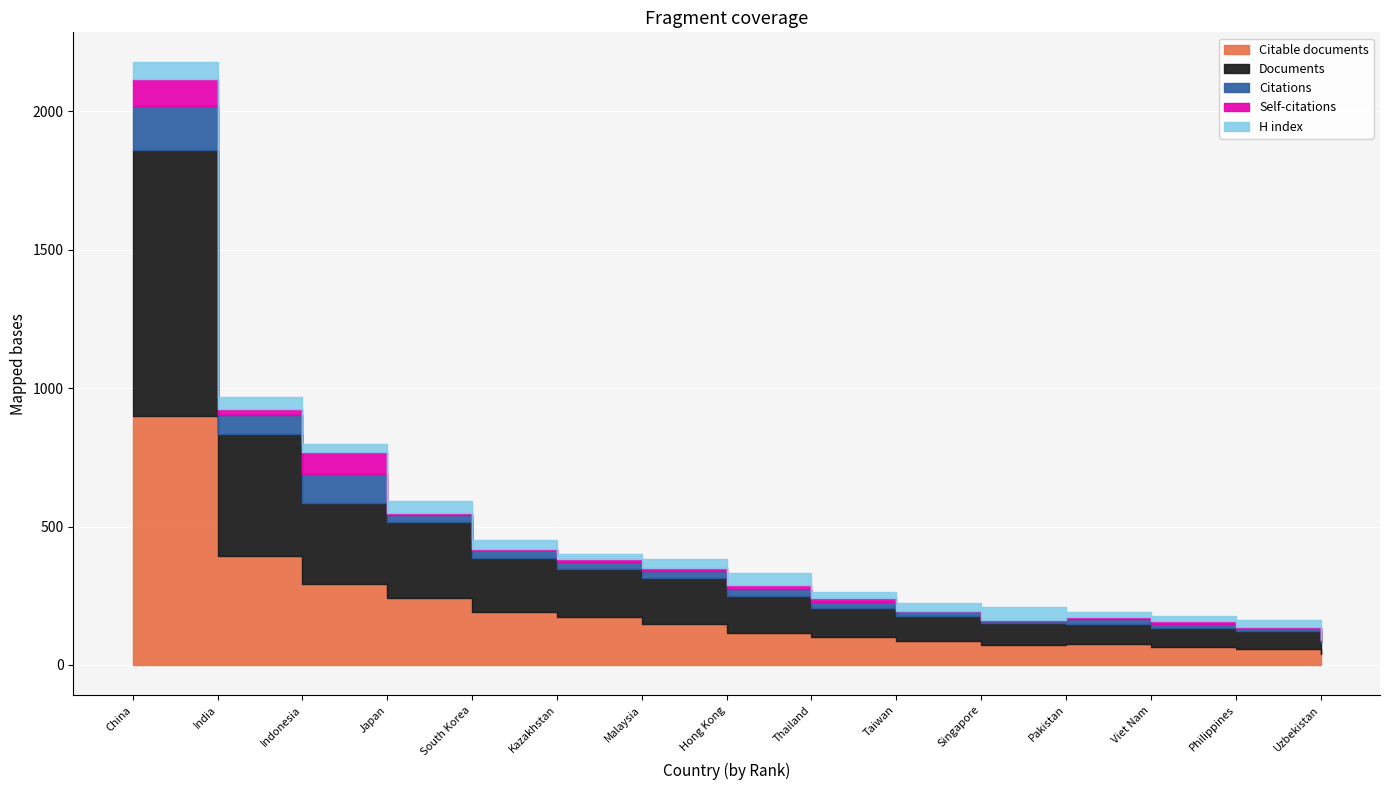

Between Indonesia and Uzbekistan, which is larger?

Indonesia